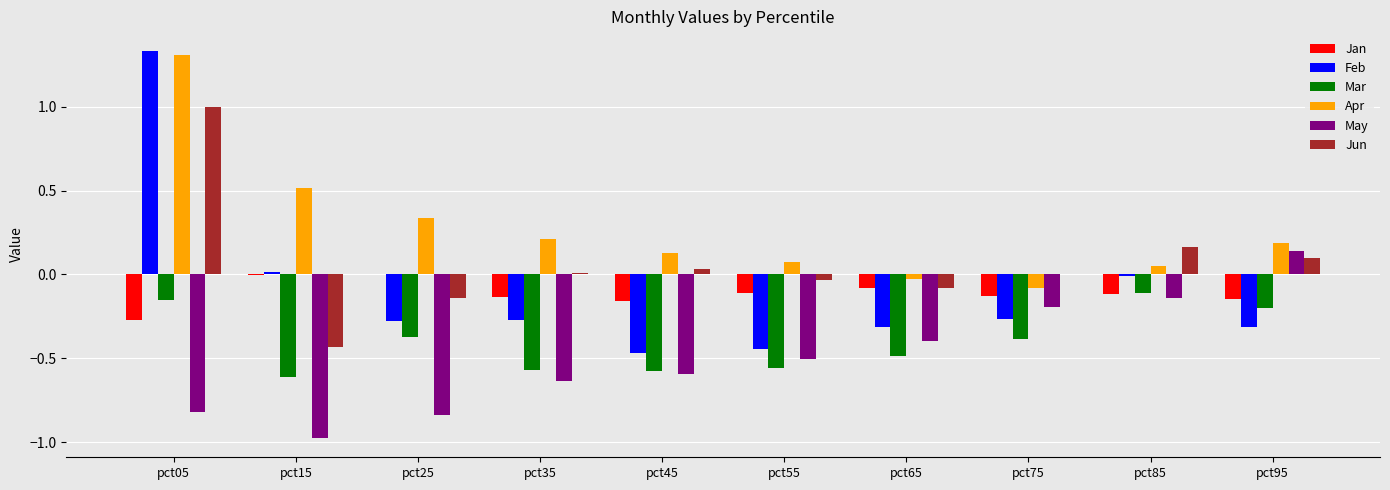

Between pct05 and pct75, which series saw the biggest shift?

Feb